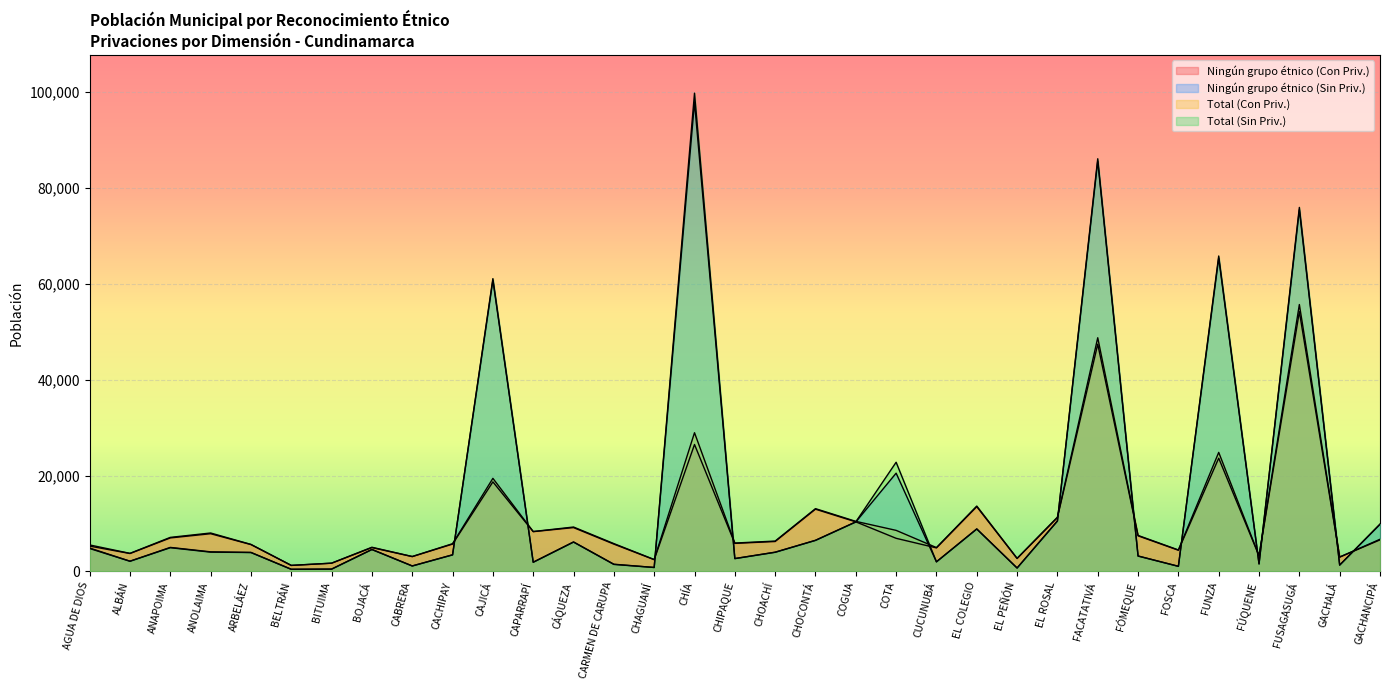

How many intersections are there between Ningún grupo étnico (Con Priv.) and Ningún grupo étnico (Sin Priv.)?

13